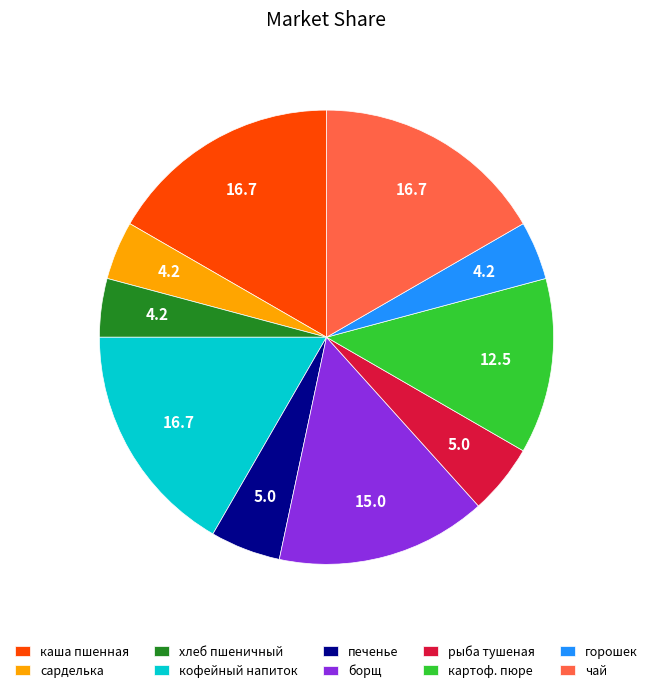

Which has a higher value, сарделька or печенье?

печенье